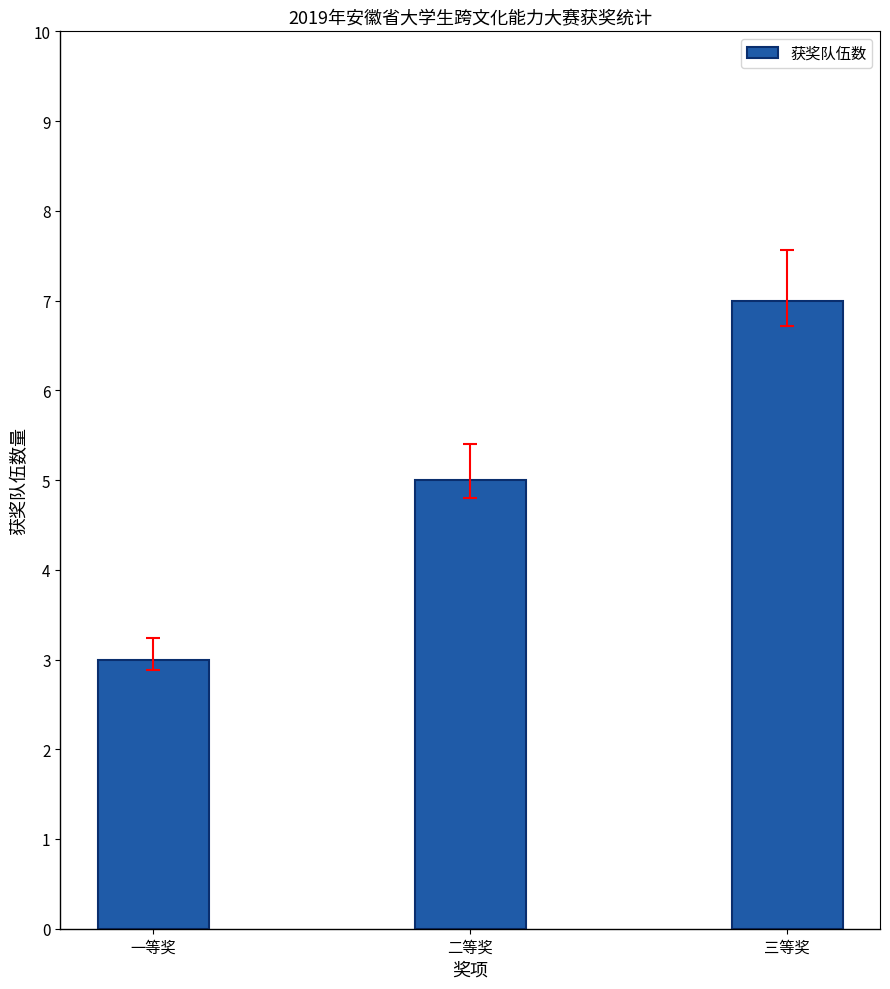

Count the number of data series in this chart.

1